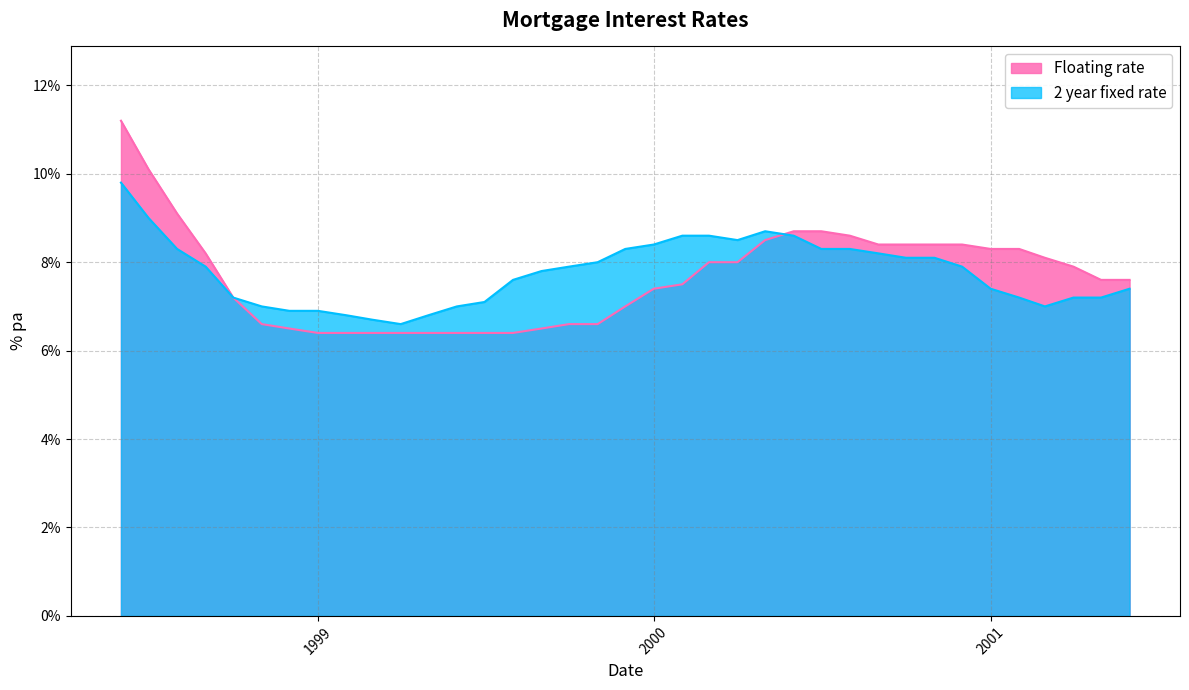

What are all the series names shown in the legend?

Floating rate, 2 year fixed rate